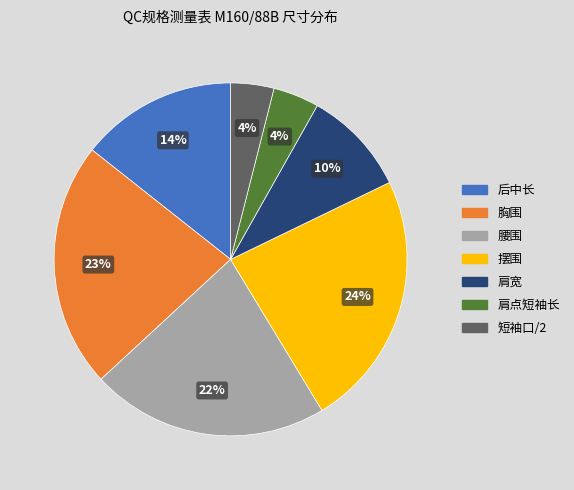

Count the number of slices in the pie.

7